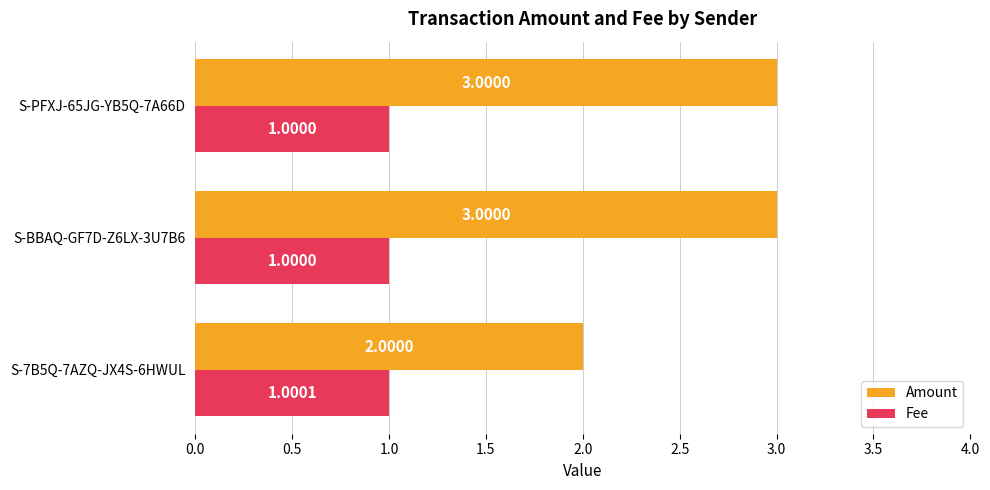

What is the total value across all series at S-7B5Q-7AZQ-JX4S-6HWUL?

3.0